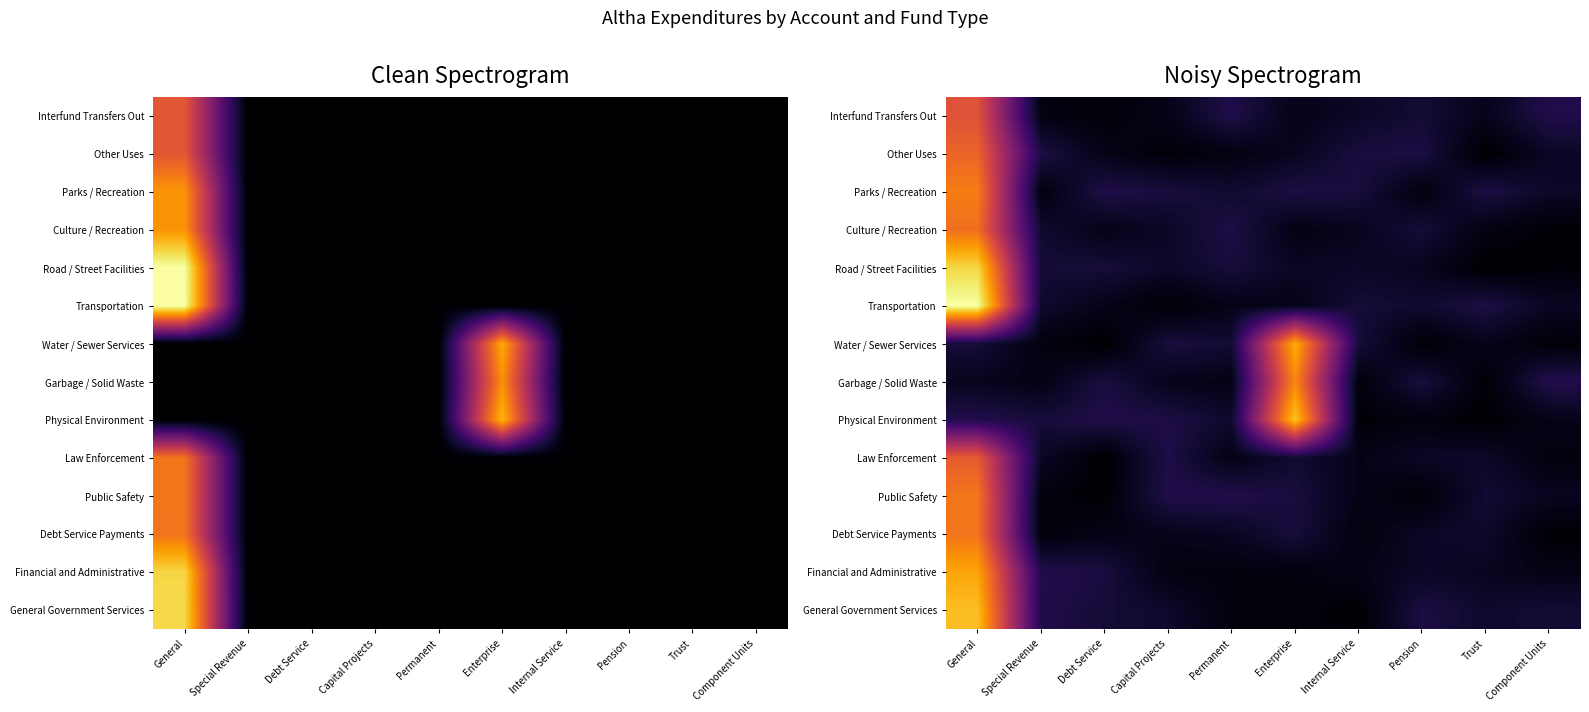

At which category does the chart reach its peak across all series?

General